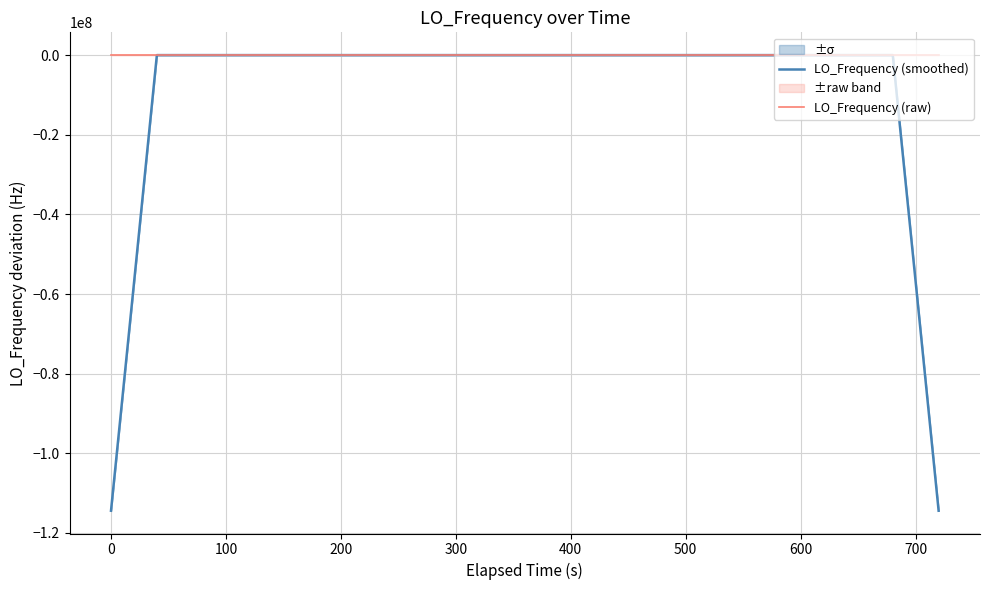

How many data points in LO_Frequency (smoothed) are above 0?

20